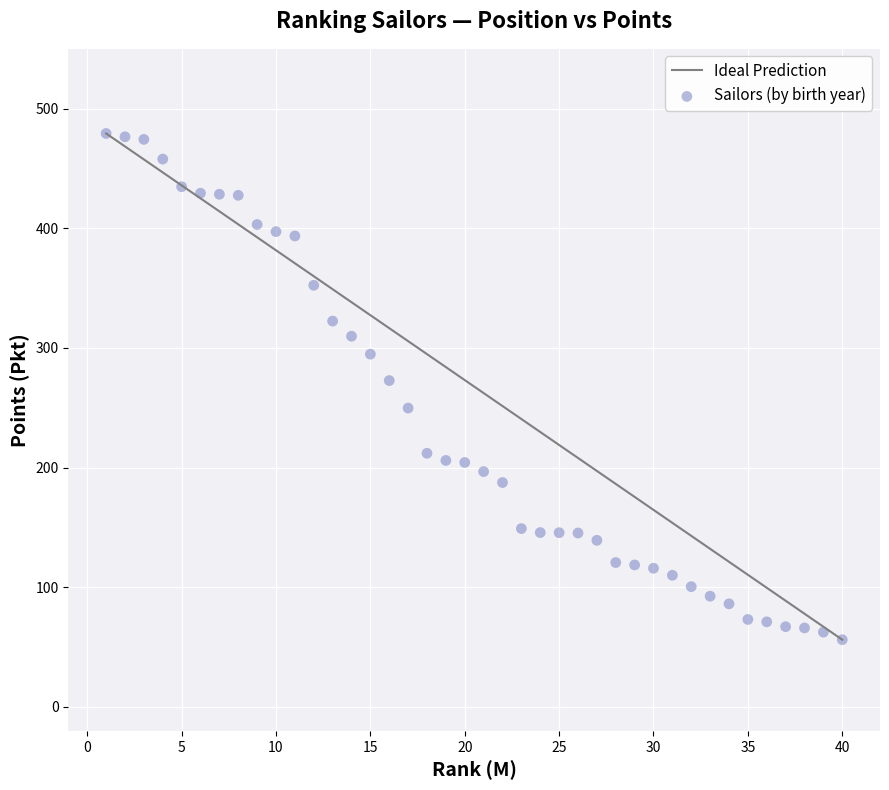

What Y value in the scatter plot is closest to 267?

272.8